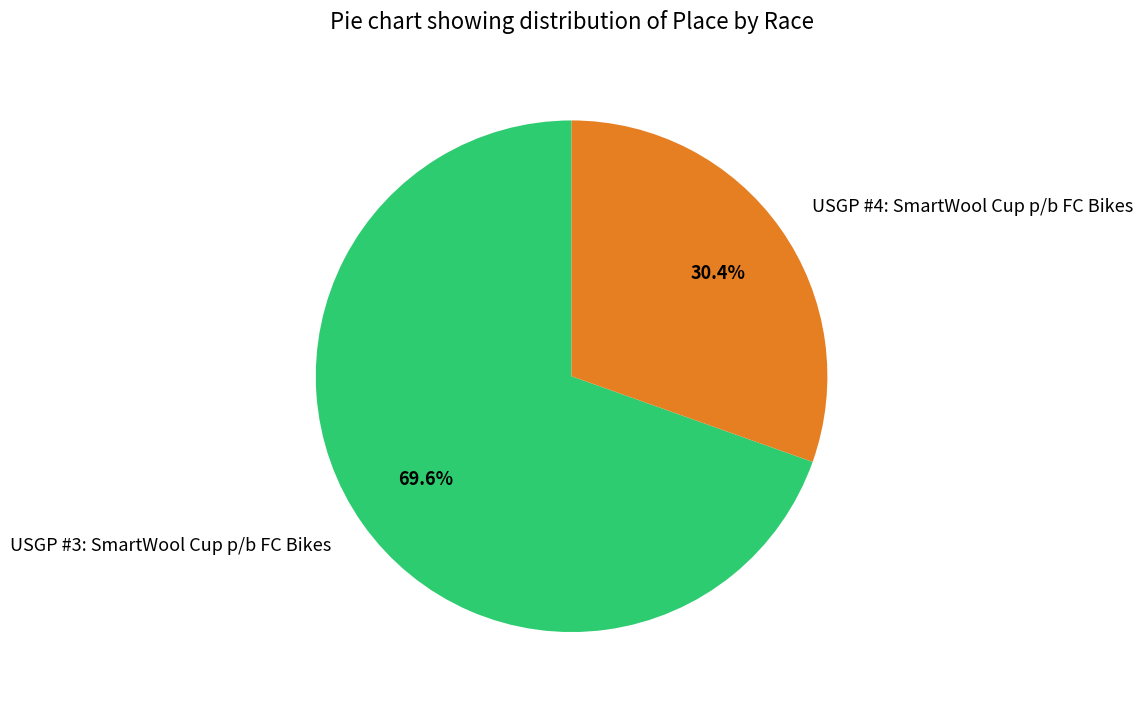

Which category has the biggest portion of the pie?

USGP #3: SmartWool Cup p/b FC Bikes